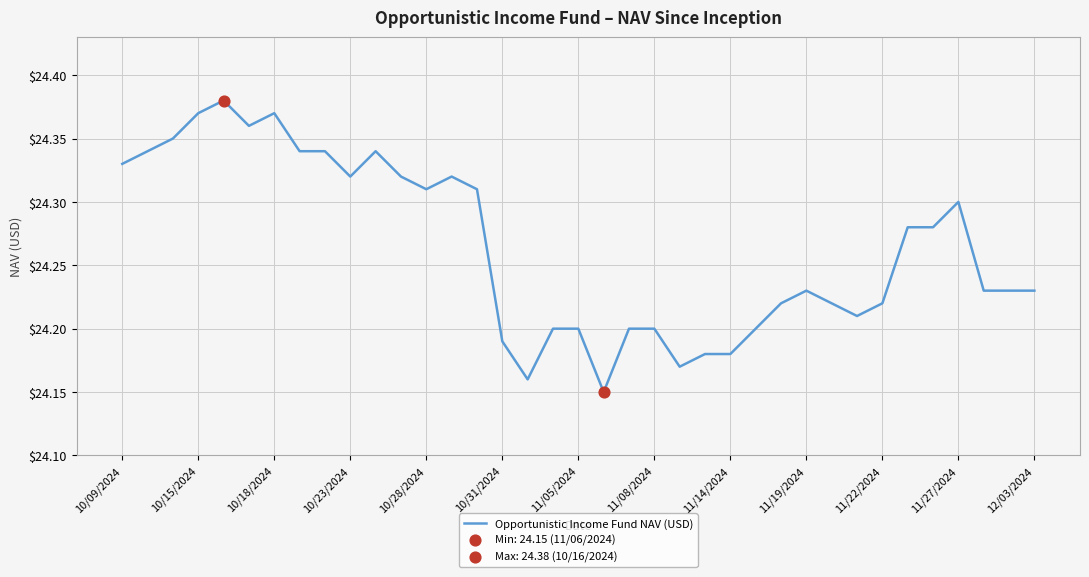

Does the chart have visible grid lines?

Yes